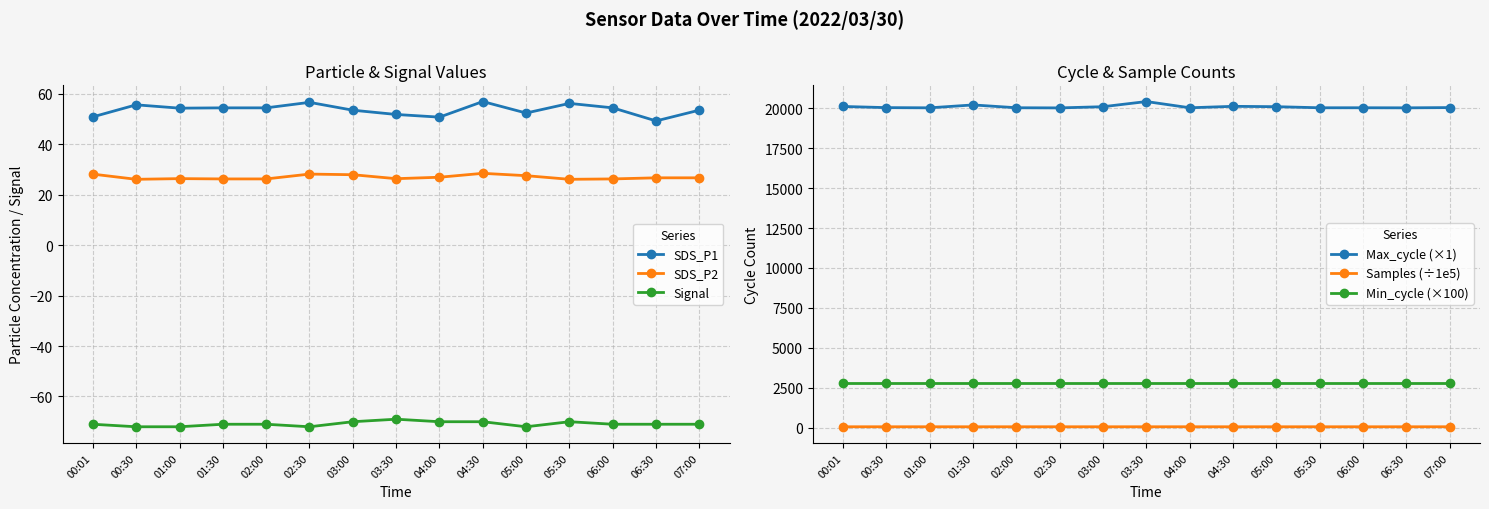

What is the difference between the Signal values at 06:00 and 01:00?

1.0